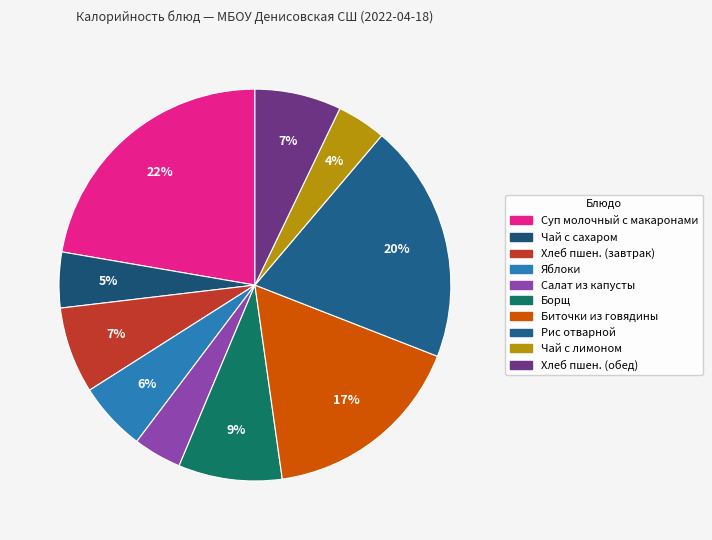

Rank the categories by value from highest to lowest.

Суп молочный с макаронами, Рис отварной, Биточки из говядины, Борщ, Хлеб пшеничный (завтрак), Хлеб пшеничный (обед), Яблоки, Чай с сахаром, Чай с лимоном, Салат из свежей капусты